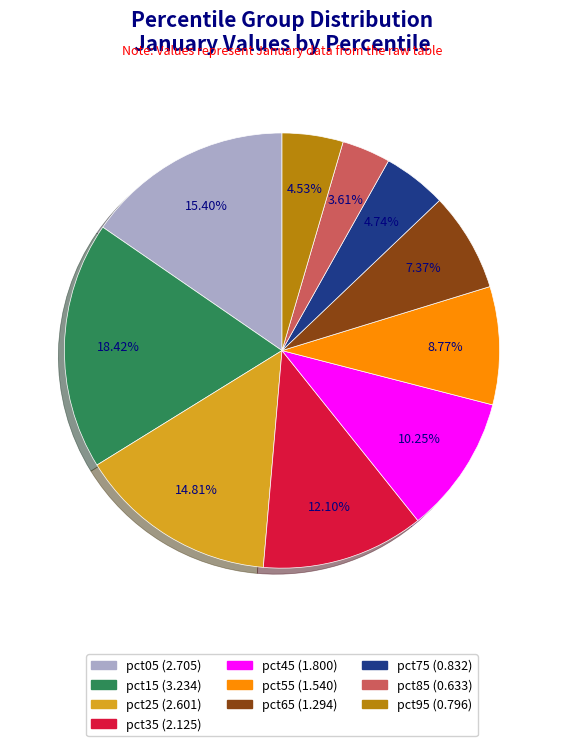

Does pct05 represent more than half of the total?

No